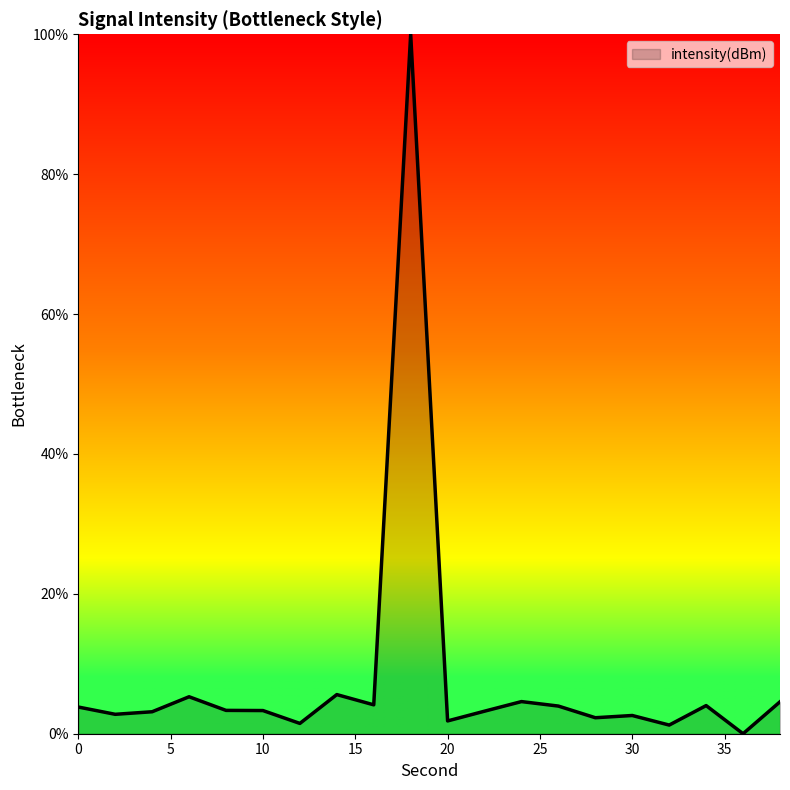

What is the difference between the maximum and minimum values?

100.0